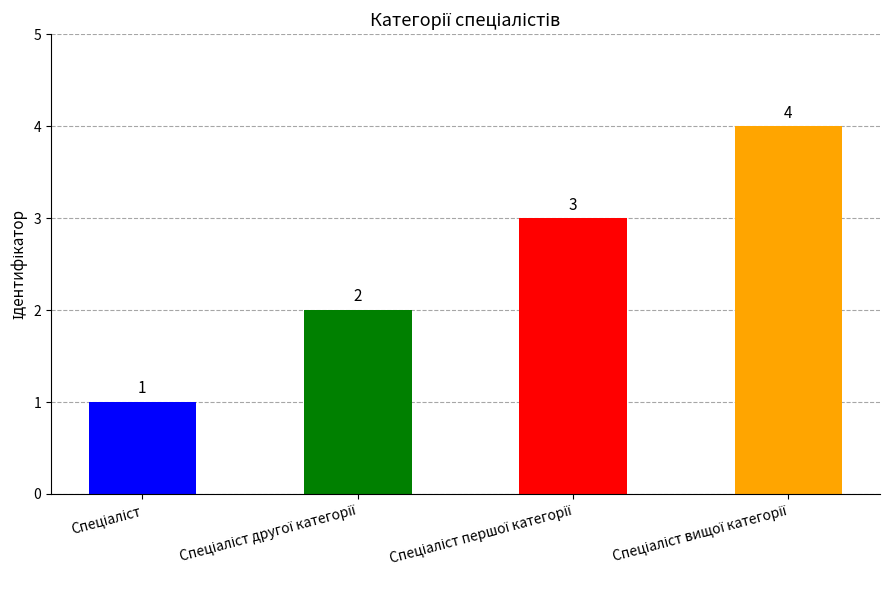

Count the values in the range 2 to 4.

3